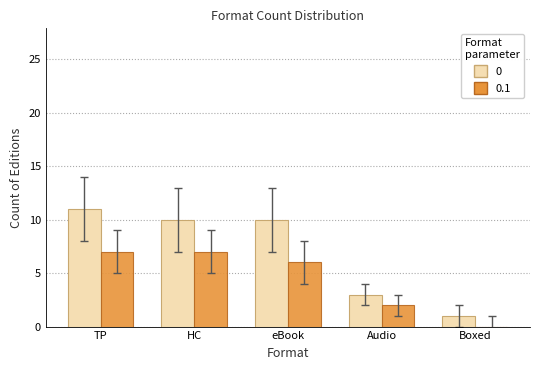

What is the total value across all series at HC?

17